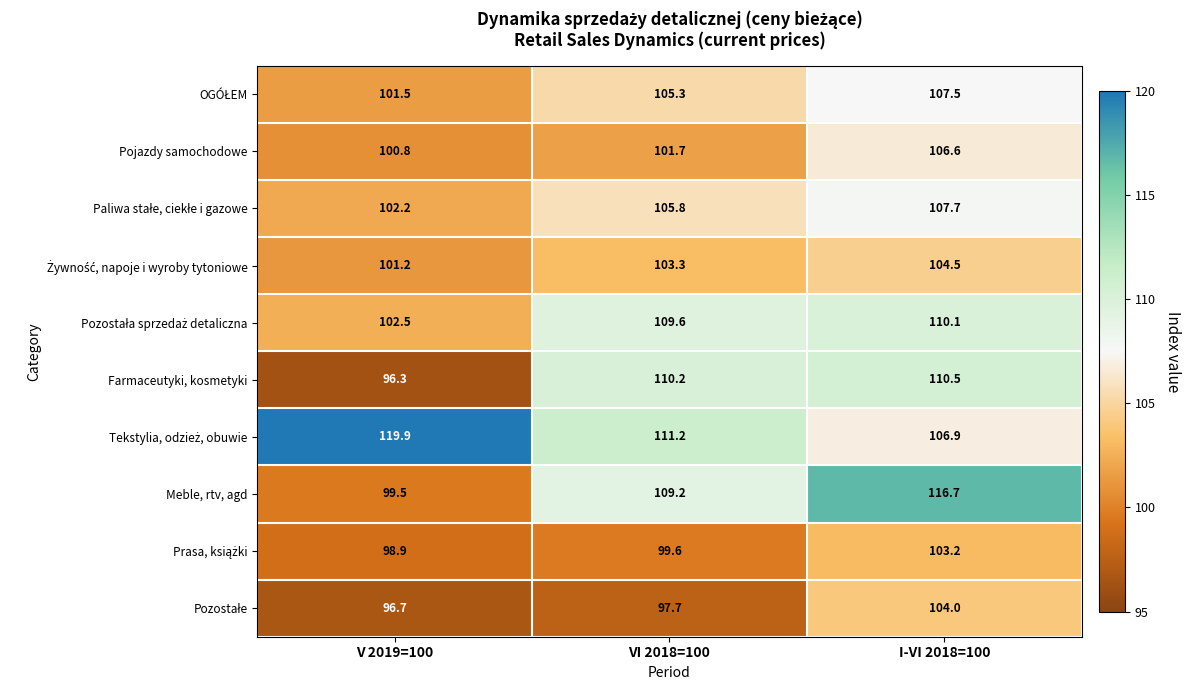

Where does the Pojazdy samochodowe series first go above 101?

VI 2018=100